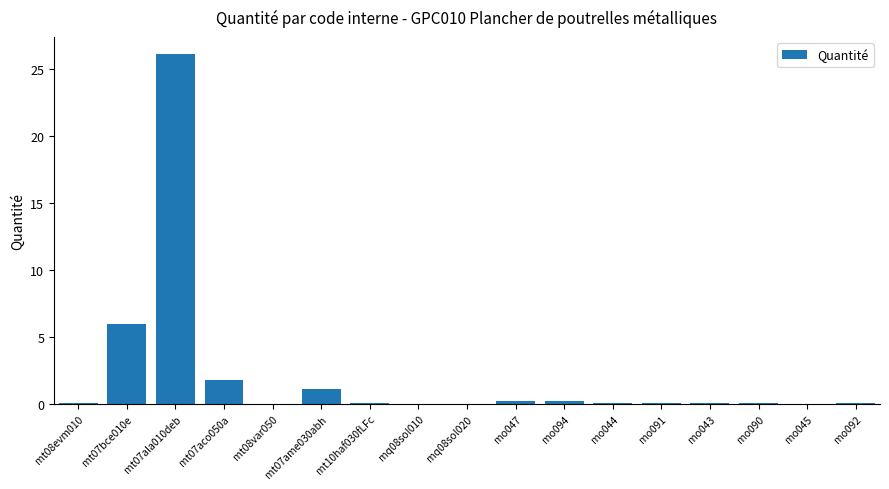

Where is the data nearest to the value 13?

mt07bce010e